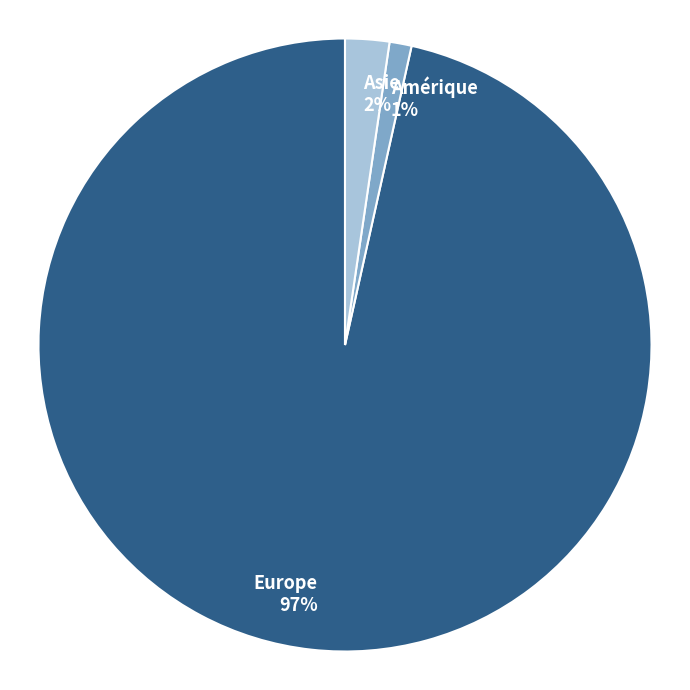

Do Asie and Europe together represent more than half of the pie?

Yes